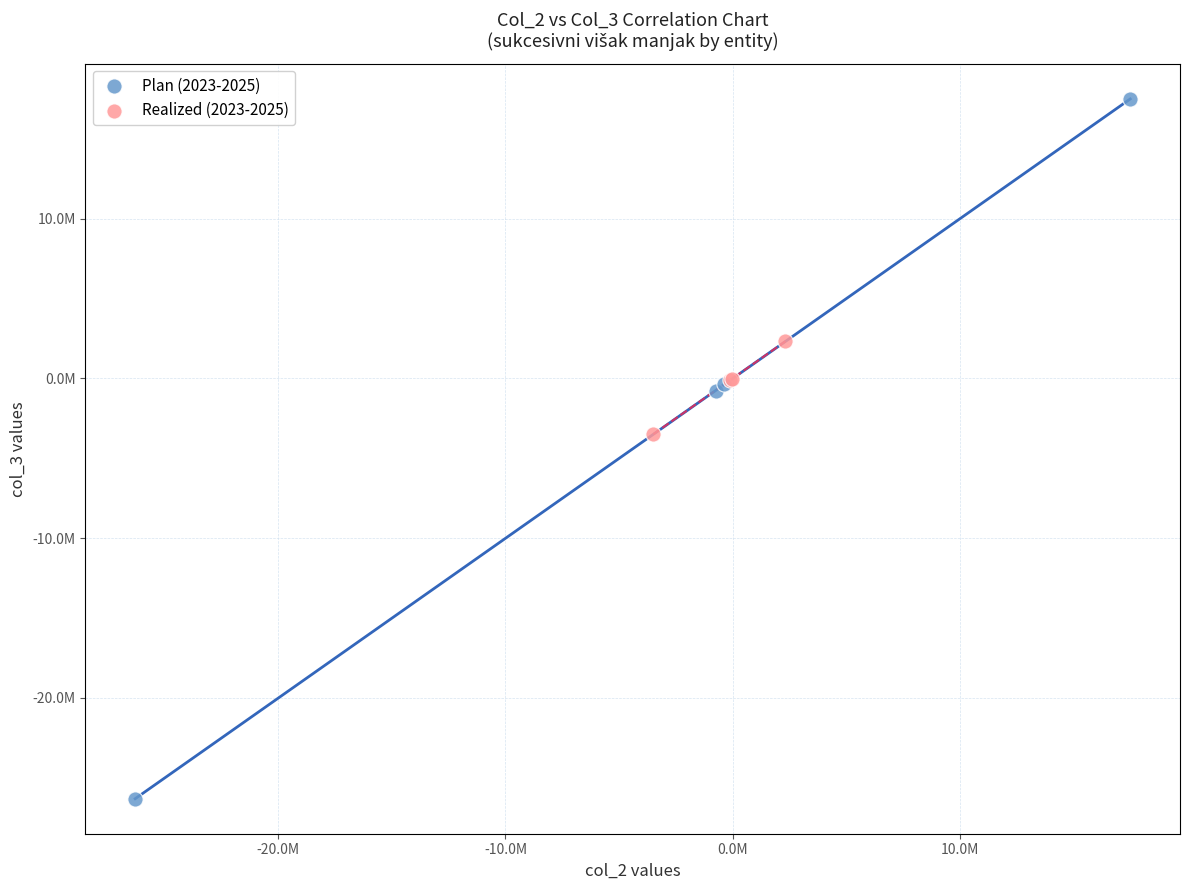

Which series reaches the maximum Y coordinate?

Plan (2023-2025)